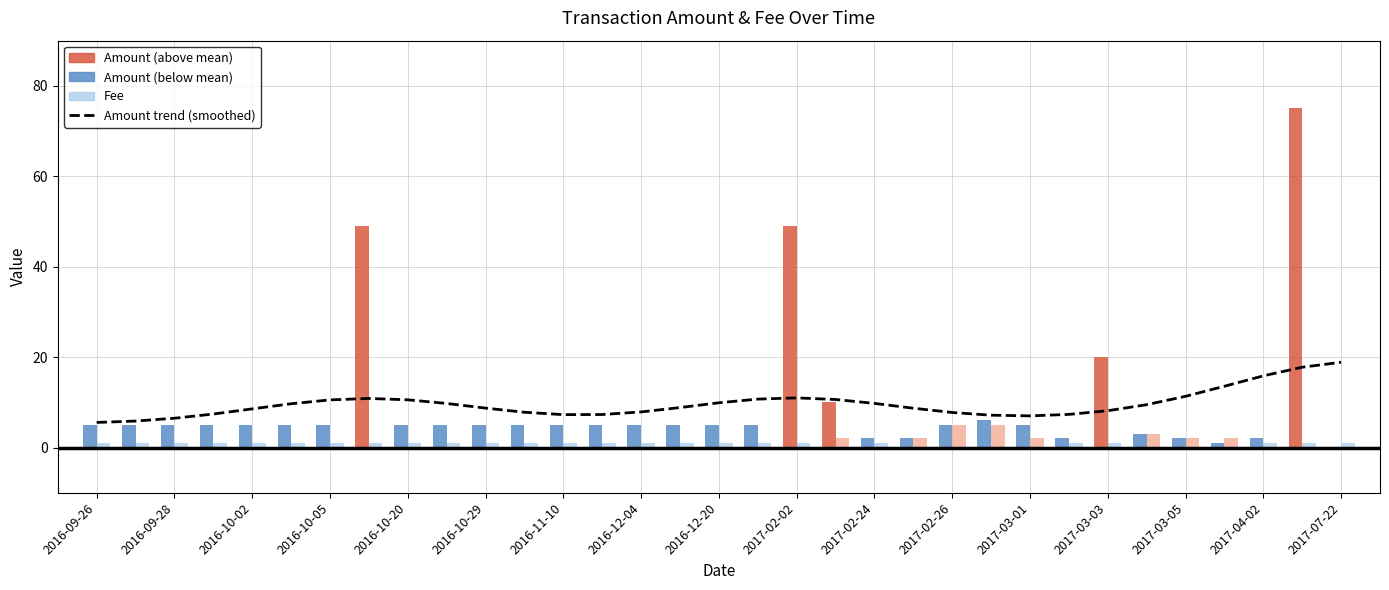

What is the difference between the second highest and second lowest values?

11.9